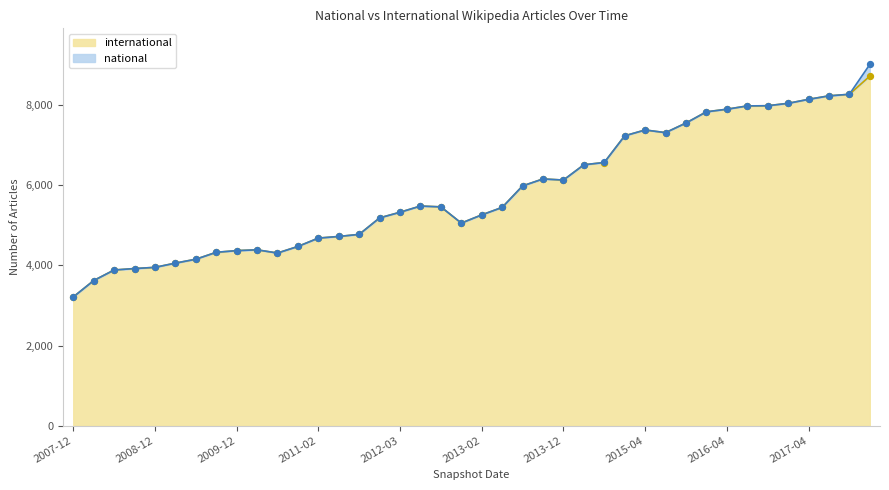

Which has a higher value, 2009-06-17 or 2009-09-25?

2009-09-25